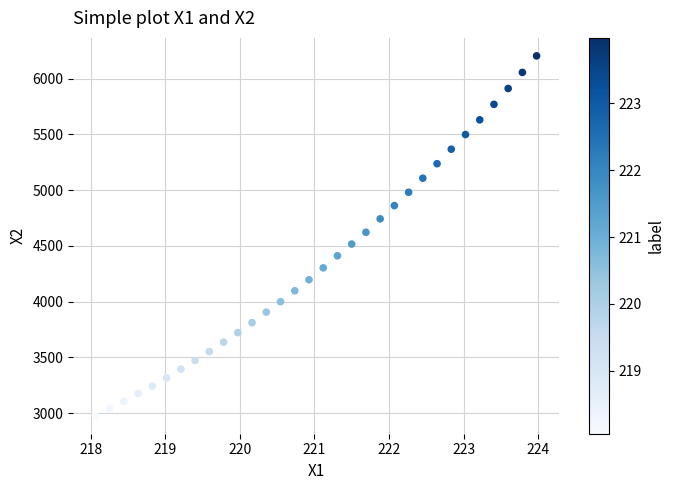

What is the range of X values (max minus min)?

5.9